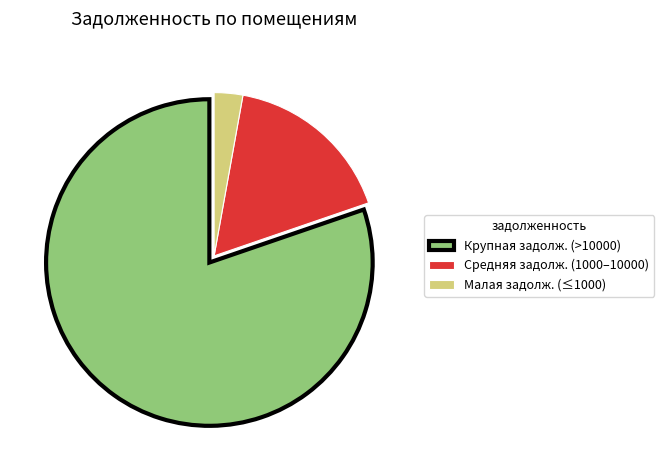

True or false: Средняя задолж. (1000–10000) accounts for 28% of the total.

False